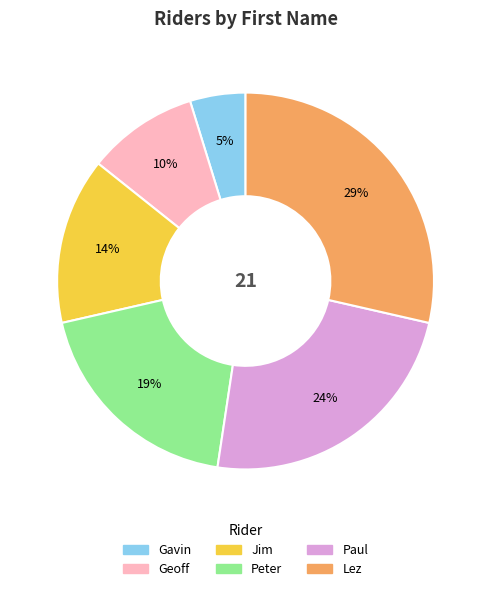

Is Peter the majority of the pie?

No